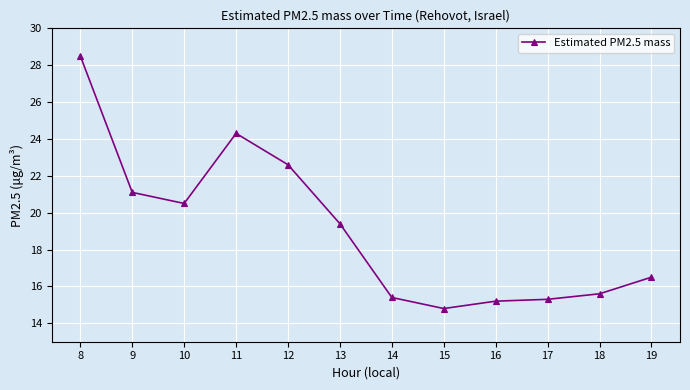

At which label is the value closest to 21?

9